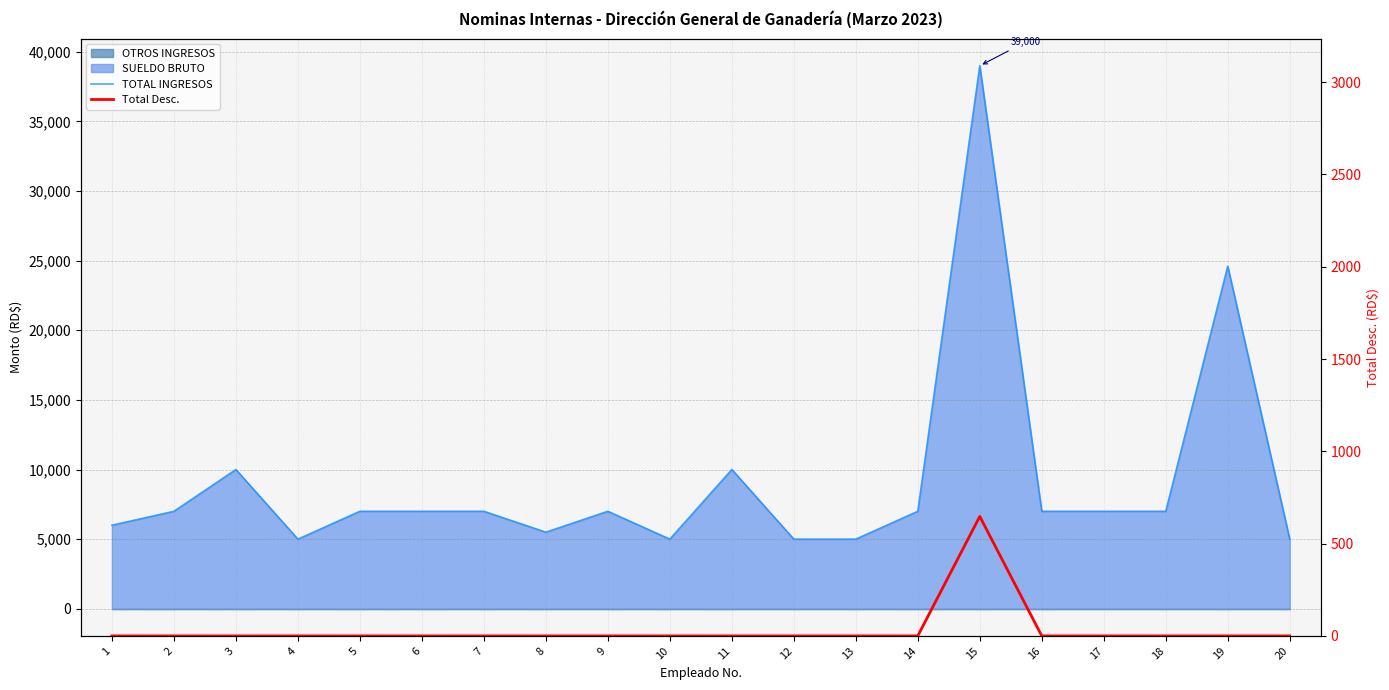

What is the average value of the TOTAL INGRESOS series?

9155.0